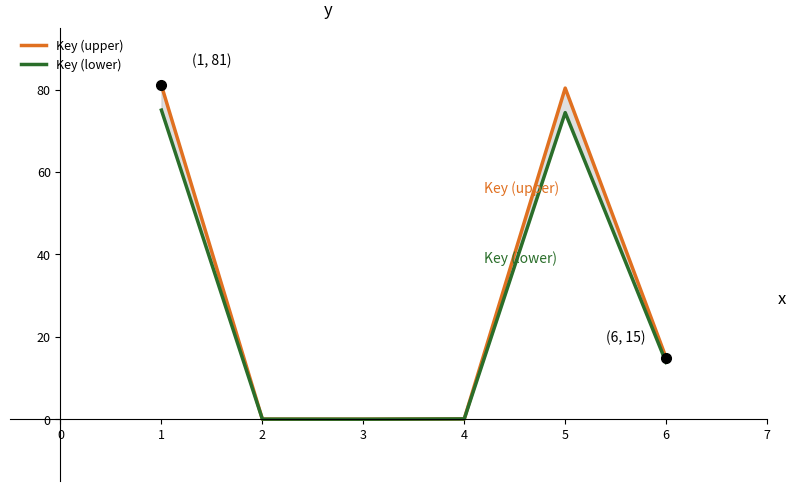

How many interior local peaks does the Key (lower) series have?

1